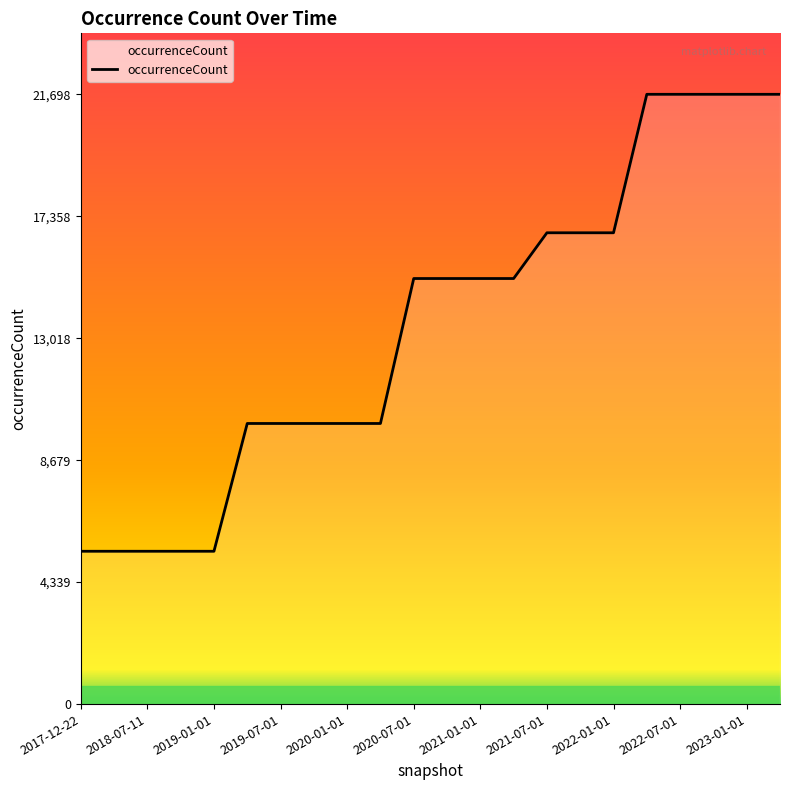

What is the difference between the second highest and second lowest values?

16260